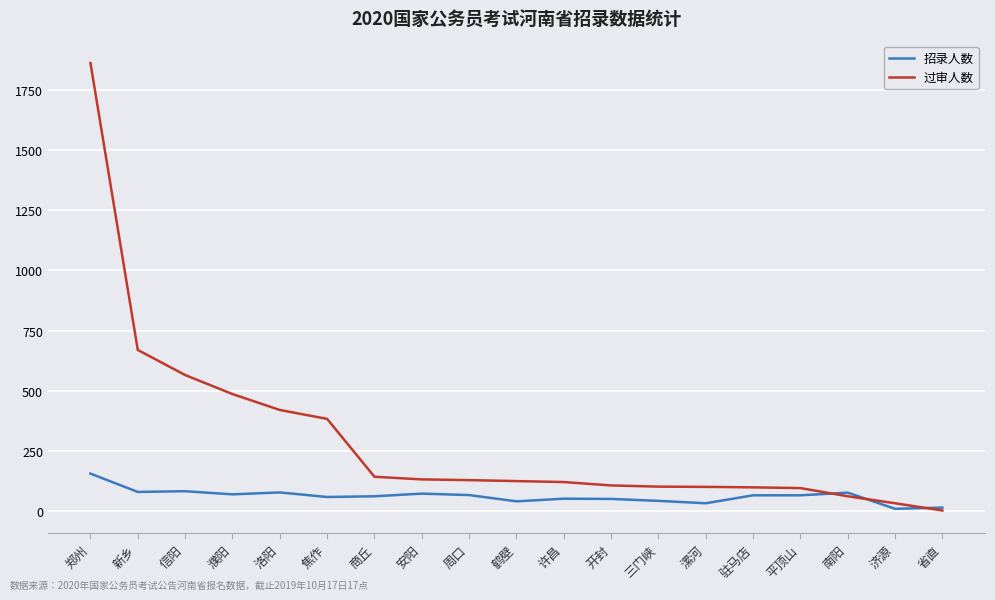

What is the total value across all series at 焦作?

444